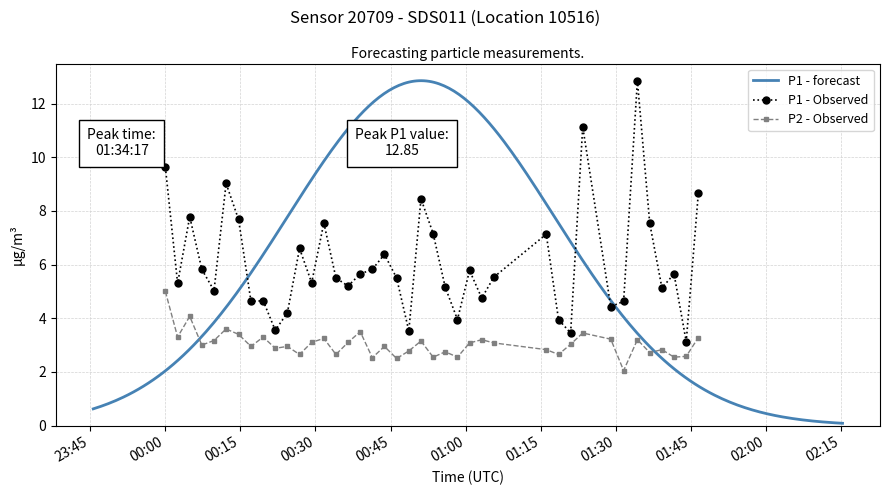

True or false: P1 - Observed and P2 - Observed intersect in this chart.

False